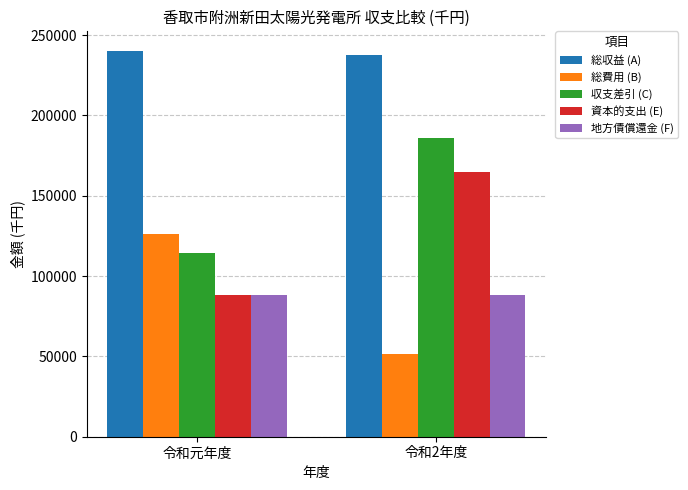

How many bars are there in each group?

5